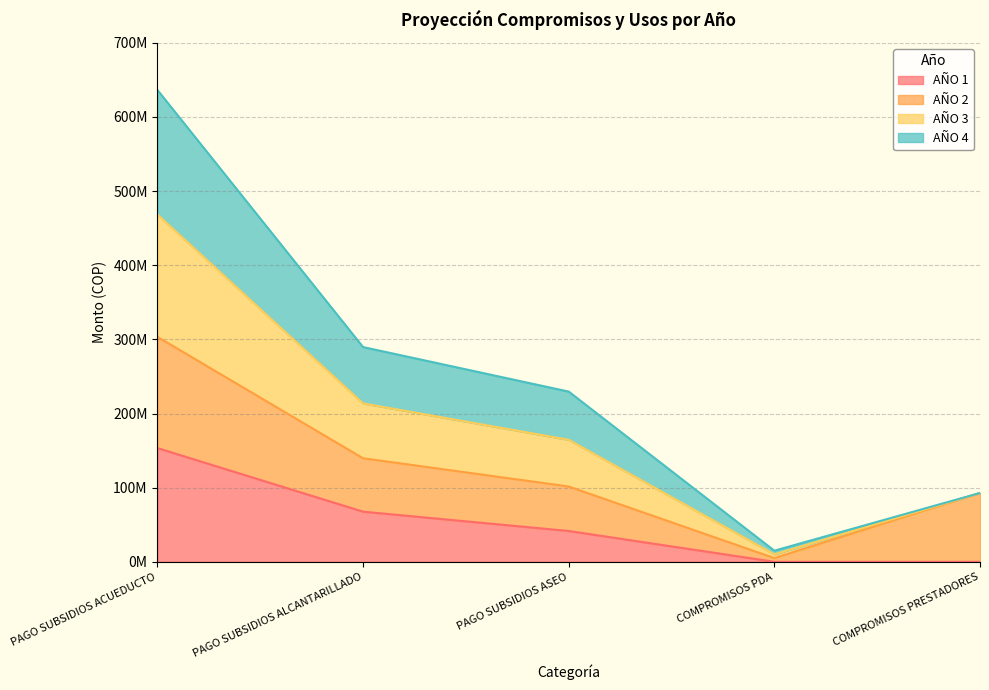

At how many categories does at least one series exceed 297876229?

1